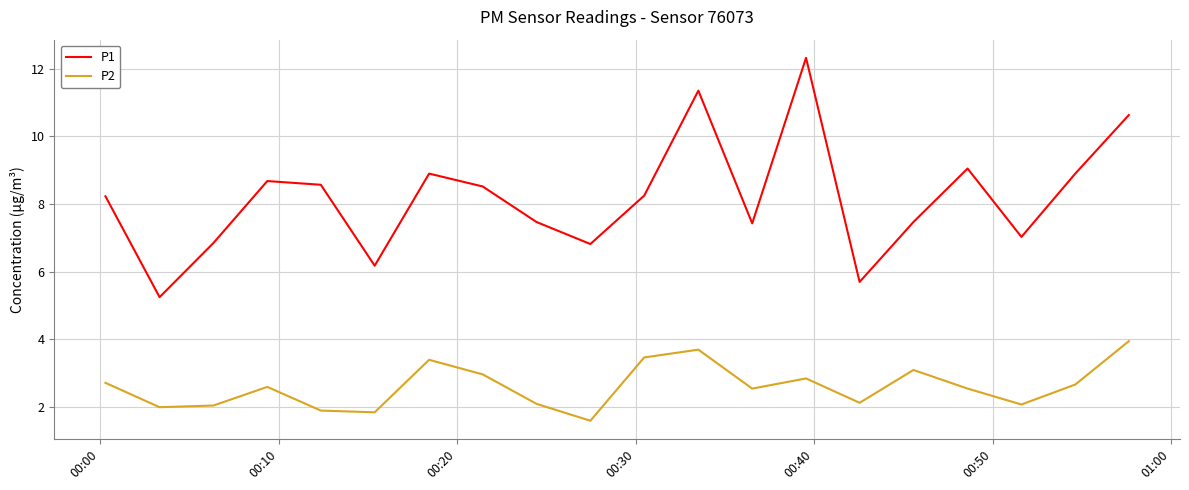

True or false: P1 and P2 intersect in this chart.

False